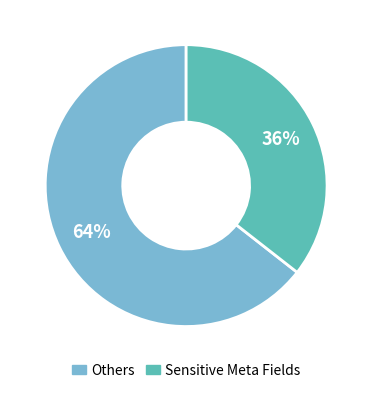

How many segments does this pie chart have?

2